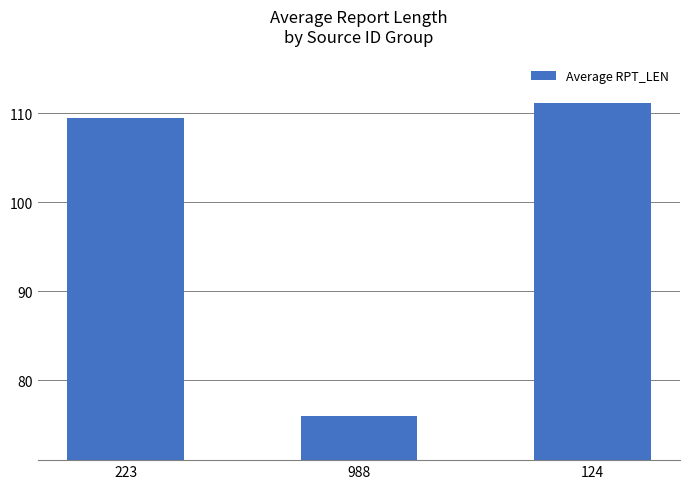

What is the approximate value at 223?

109.5